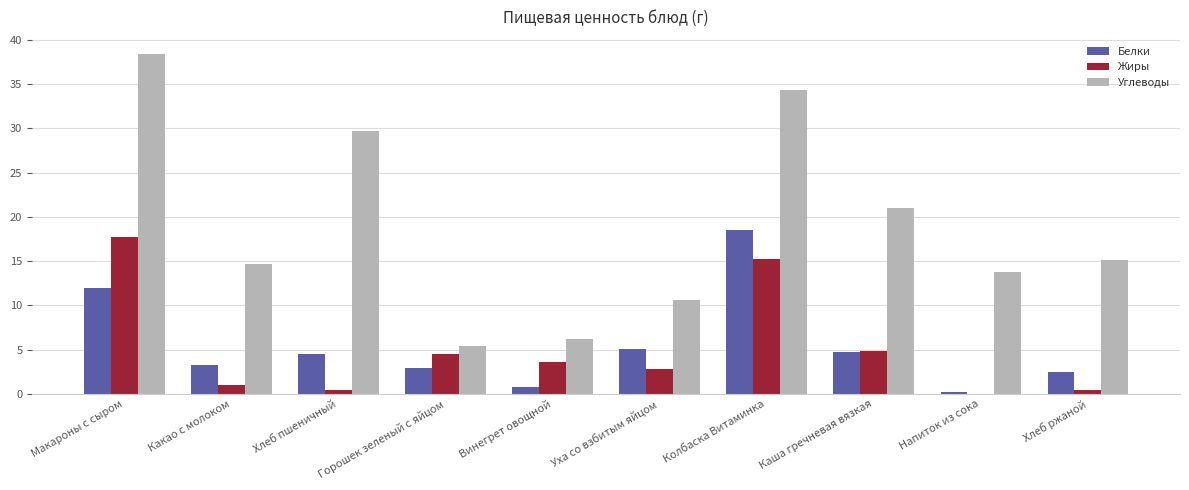

At which label does Углеводы reach its peak?

Макароны с сыром